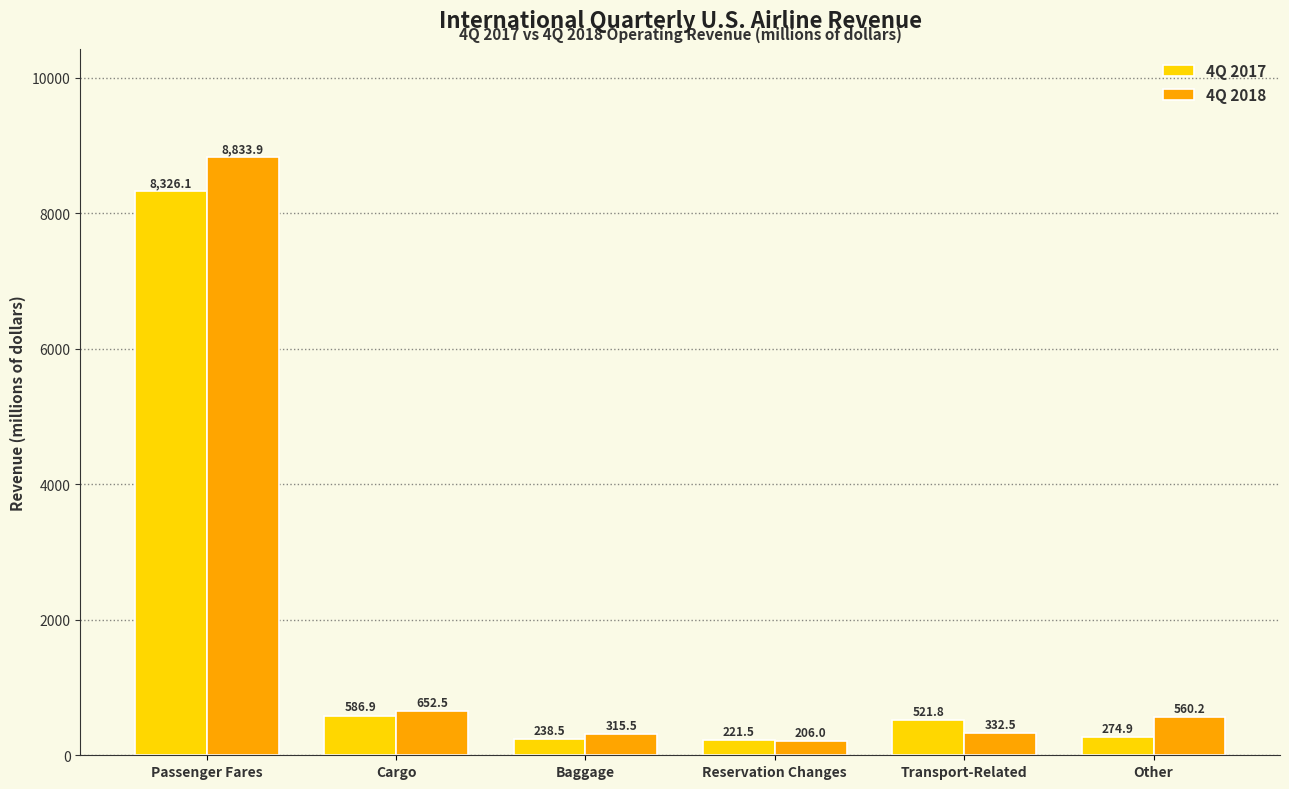

List the series in order of their peak value, lowest first.

4Q 2017, 4Q 2018